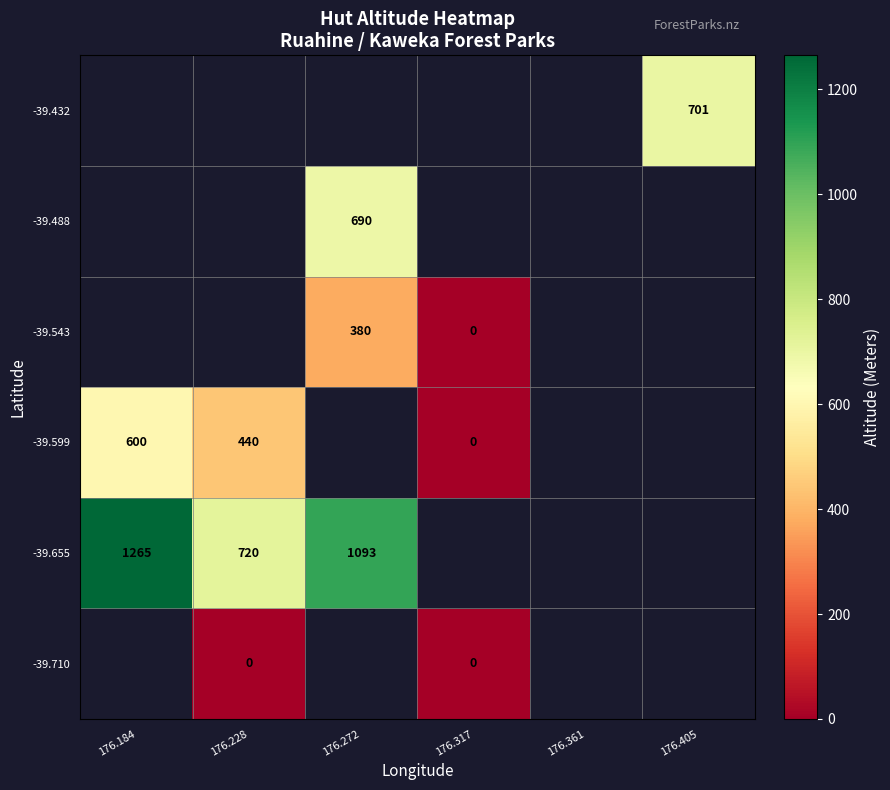

Count the number of data series in this chart.

6